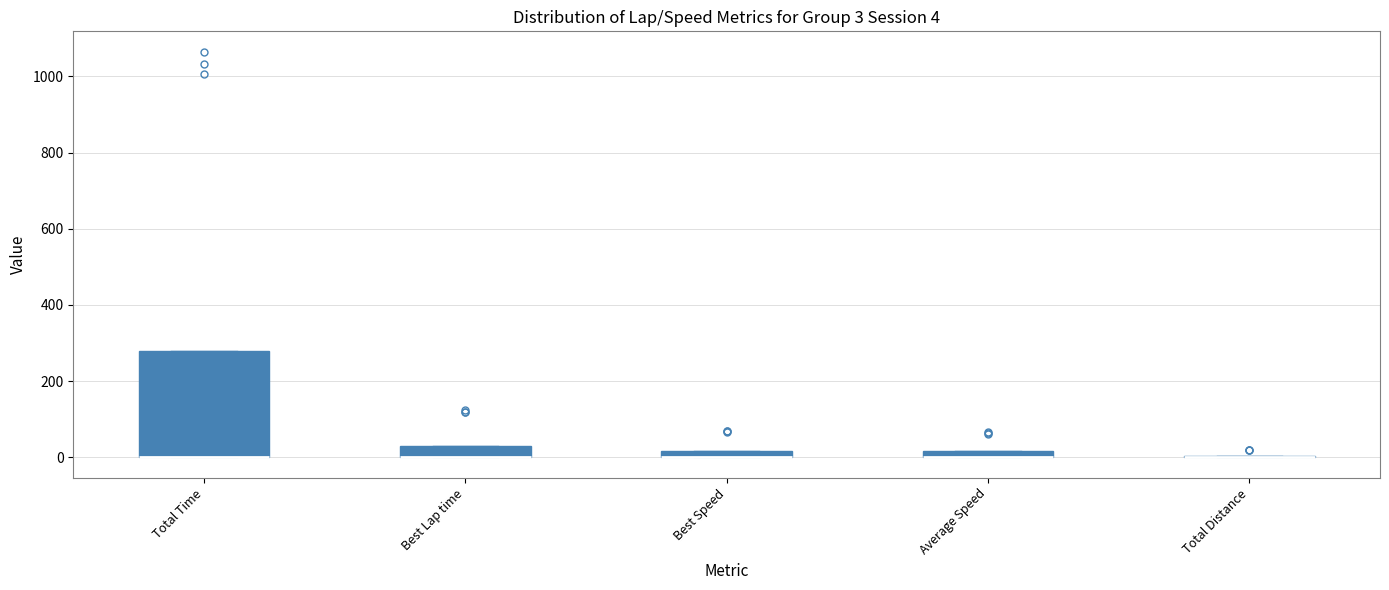

Which box is the tallest, from its lower edge to its upper edge?

Total Time